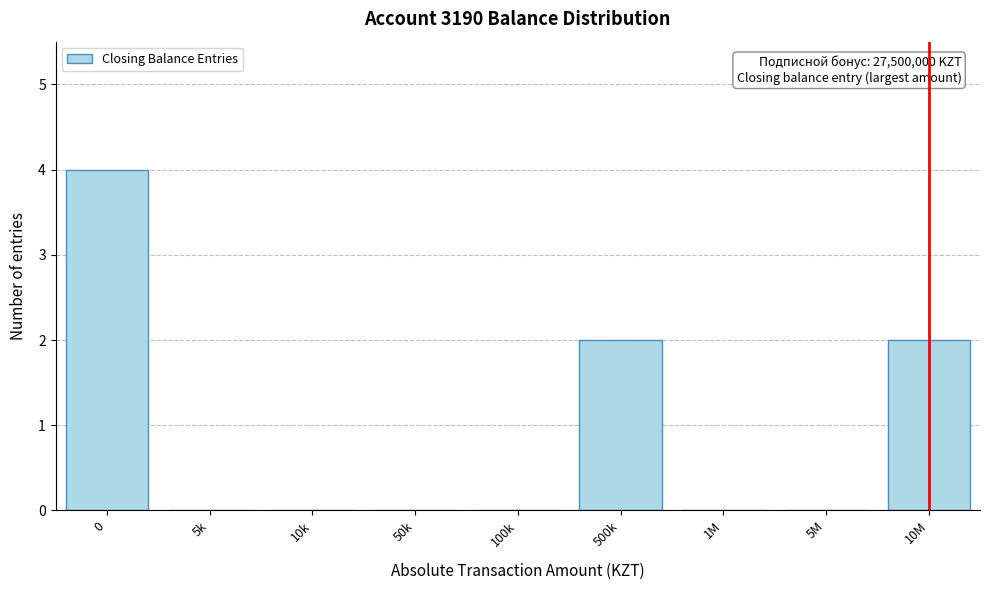

Reading left to right, list all the values displayed in this chart.

0=4	5k=0	10k=0	50k=0	100k=0	500k=2	1M=0	5M=0	10M=2